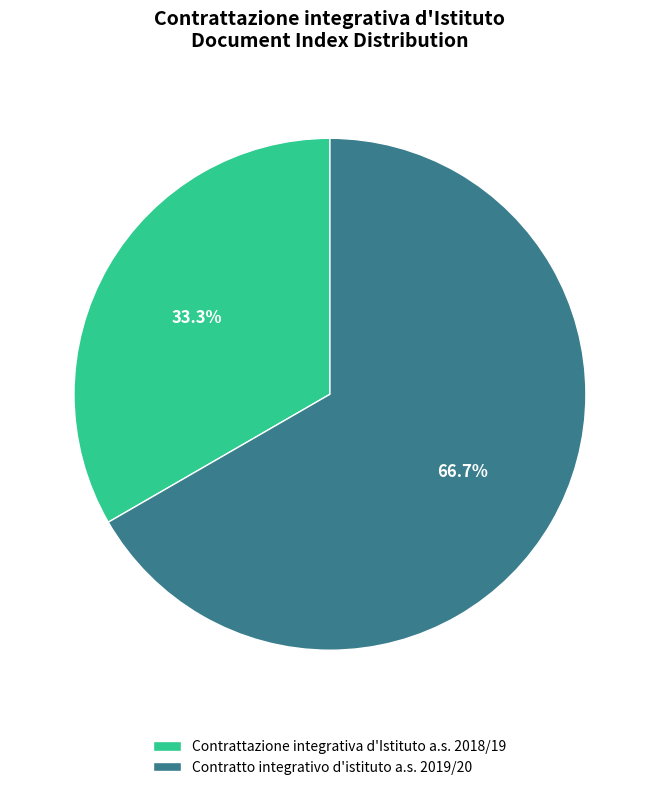

What percentage is NOT represented by Contrattazione integrativa d'Istituto a.s. 2018/19?

66.7%